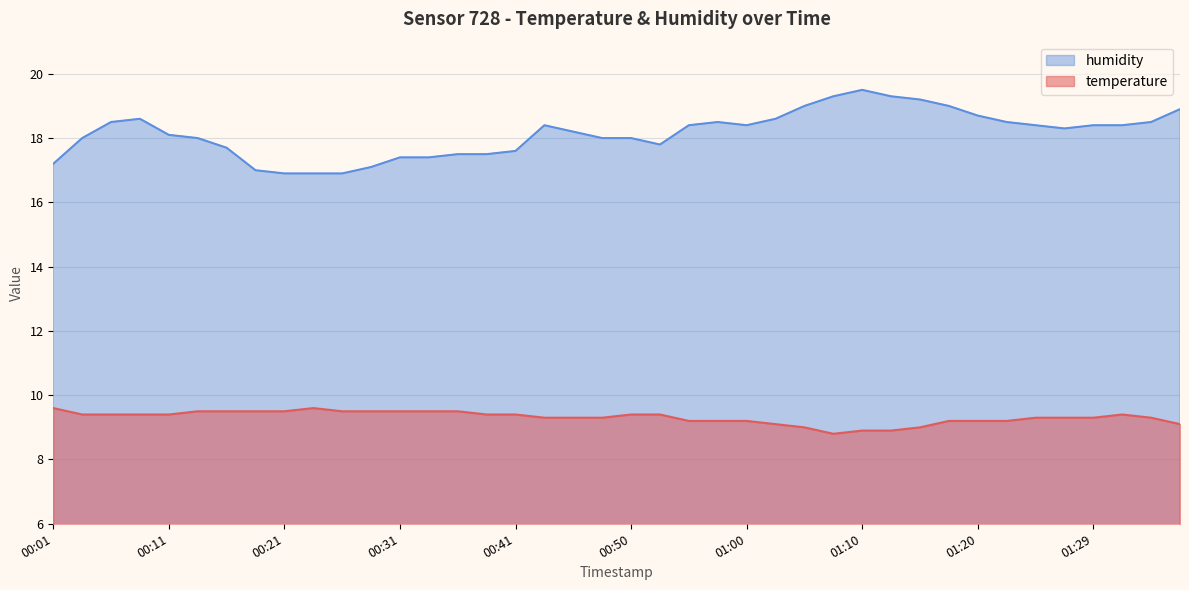

What is the difference between the second highest and second lowest values in the humidity series?

2.4